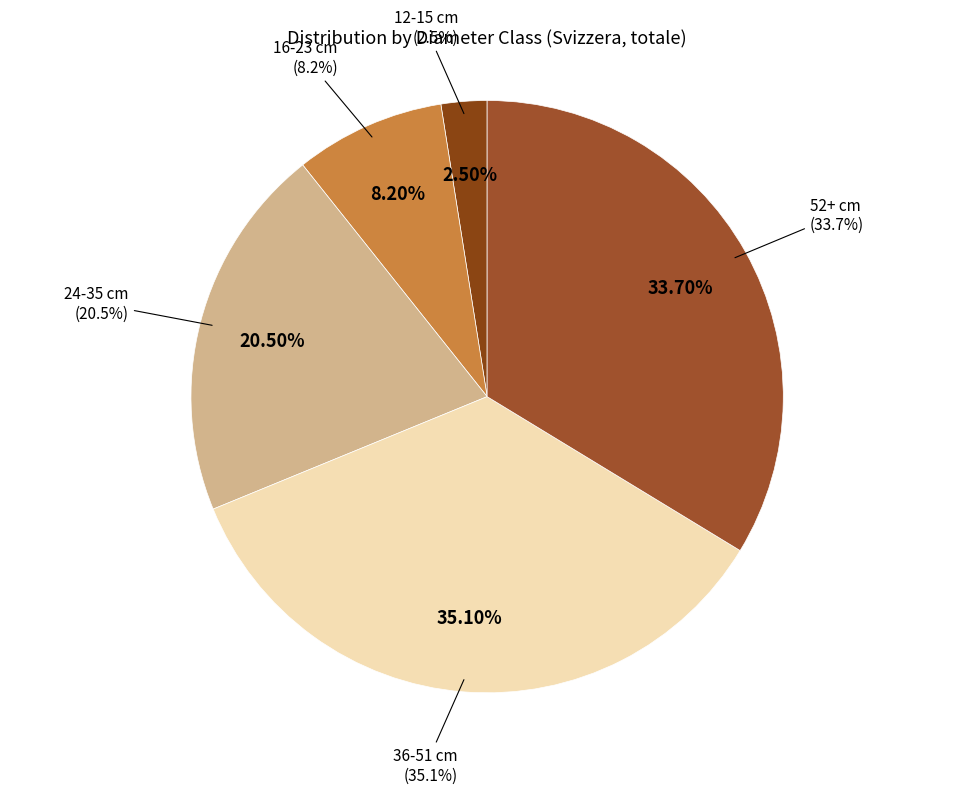

To the nearest percent, what percentage of the pie is 12-15 cm?

2%